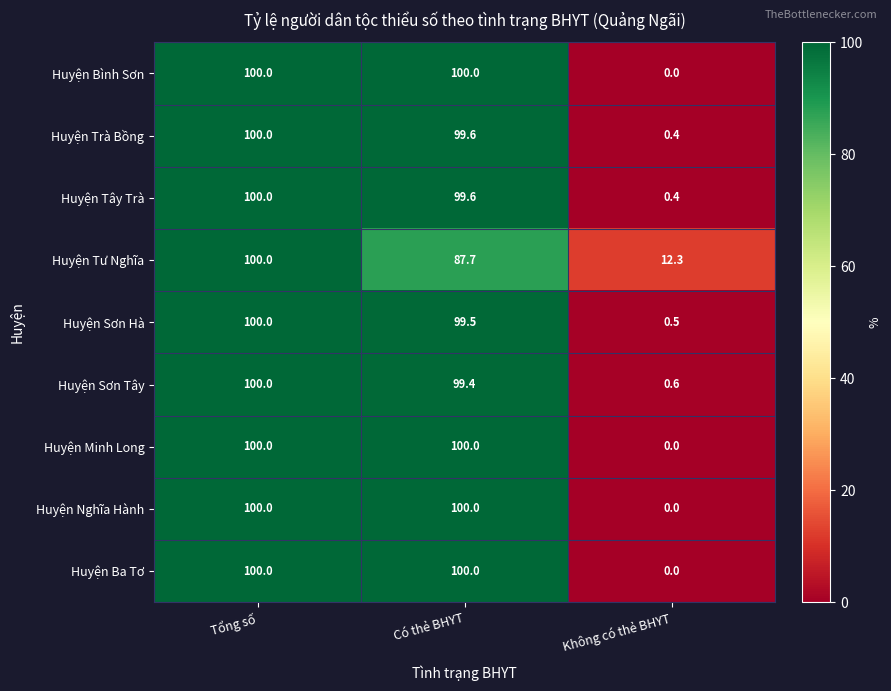

What is the approximate value of Huyện Tư Nghĩa at Tổng số?

100.0